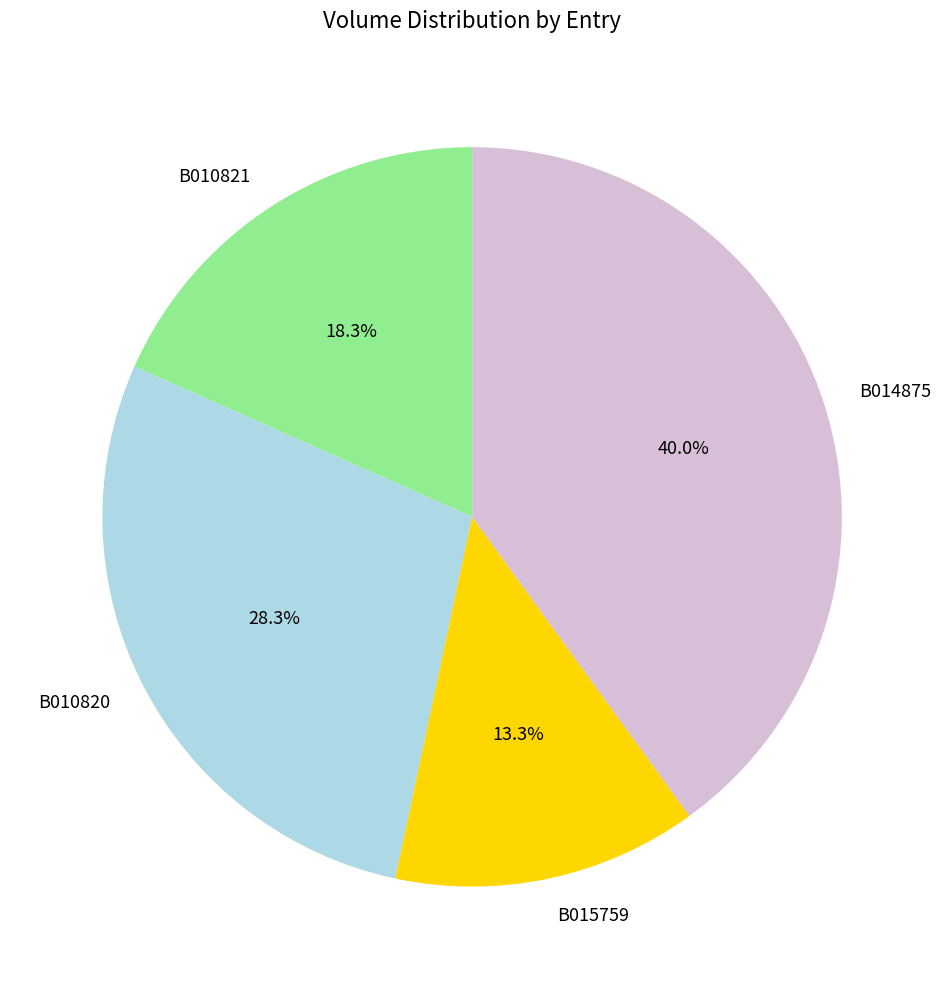

Between B015759 and B014875, which is larger?

B014875